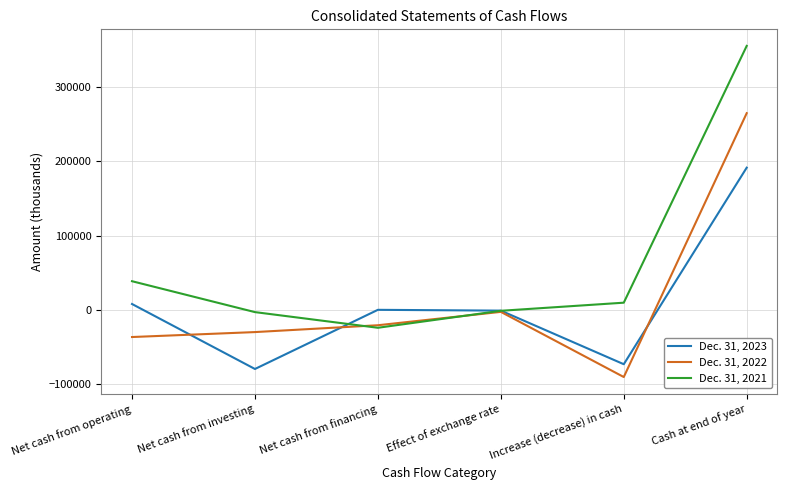

What is the maximum value for Dec. 31, 2022?

264804